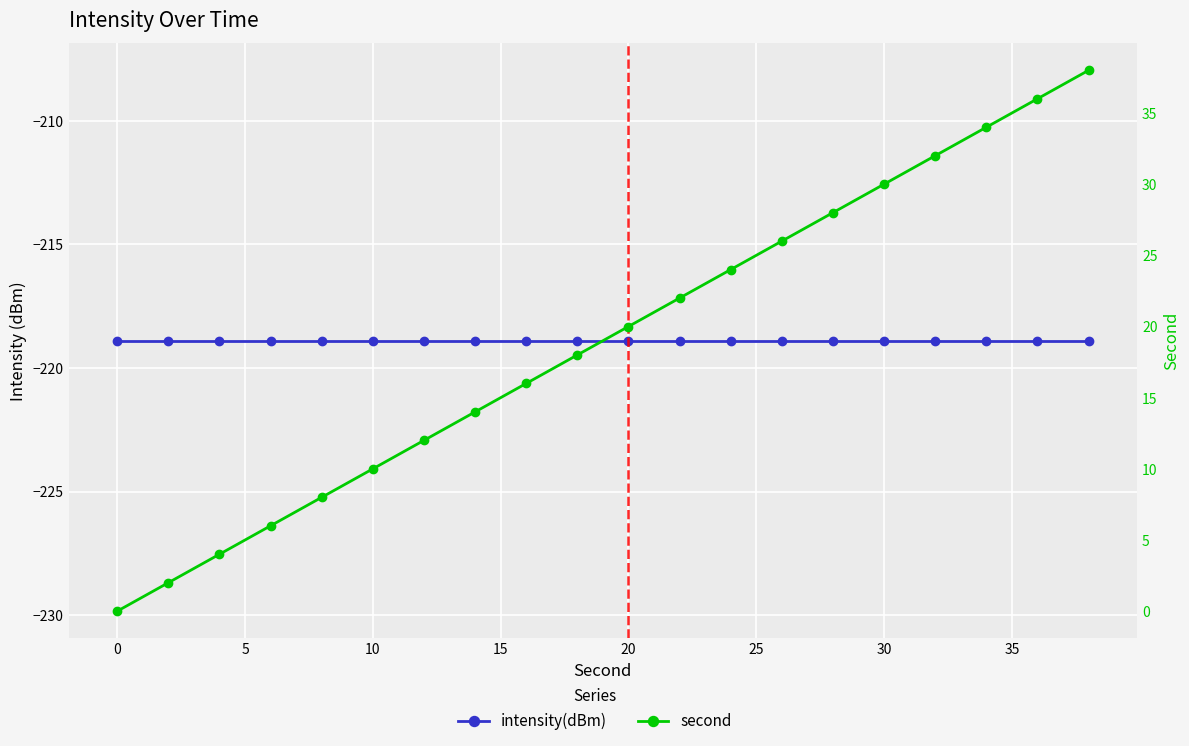

The value of second at 10 is 10.5. True or false?

False